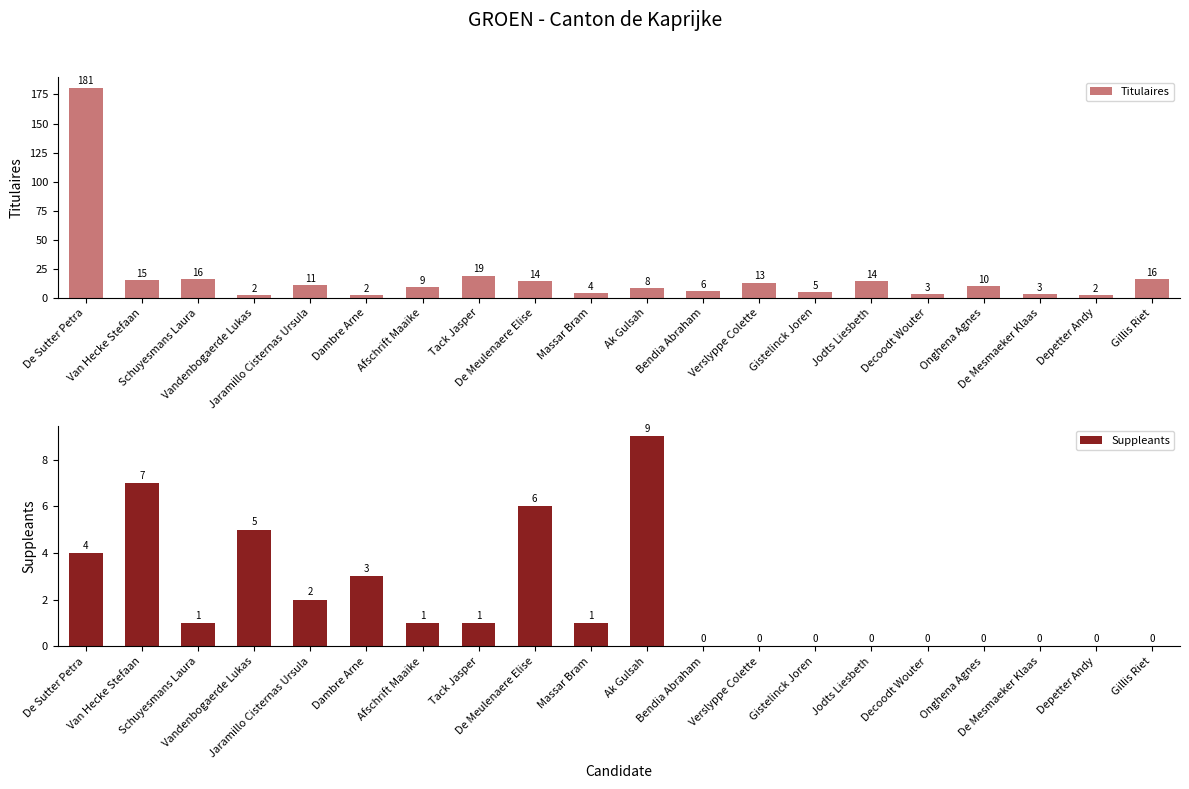

List the series in order of their overall mean, highest first.

Titulaires, Suppleants